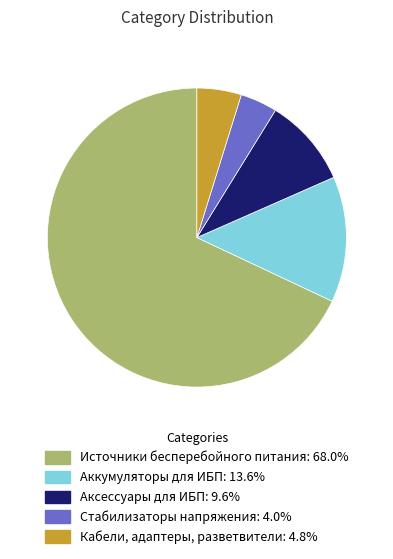

Approximately how many times larger is the value at Кабели, адаптеры, разветвители compared to Аксессуары для ИБП?

0.5